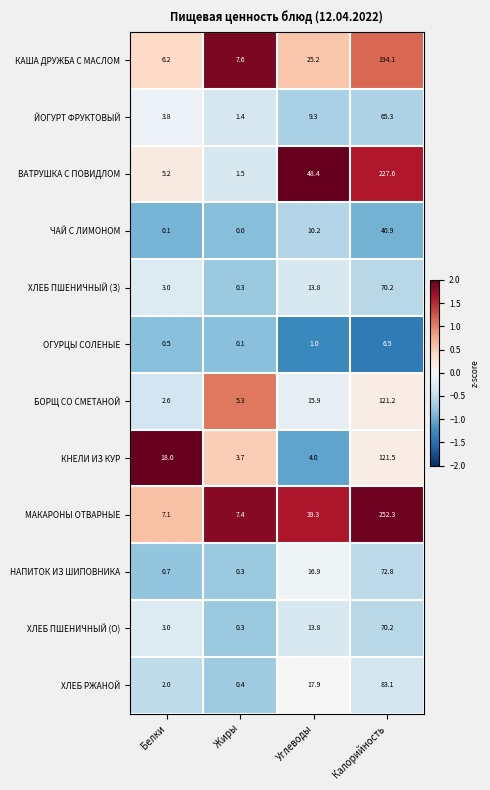

What is the lowest value of the ВАТРУШКА С ПОВИДЛОМ series?

1.5